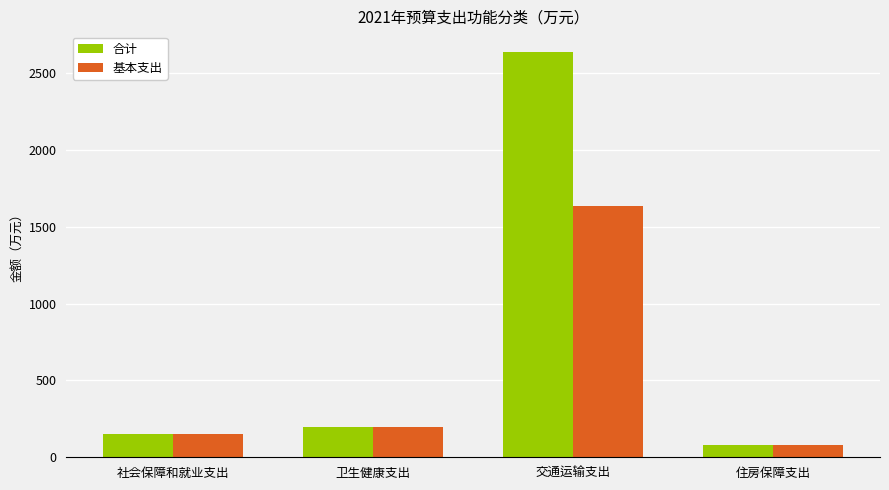

What are all the series names shown in the legend?

合计, 基本支出